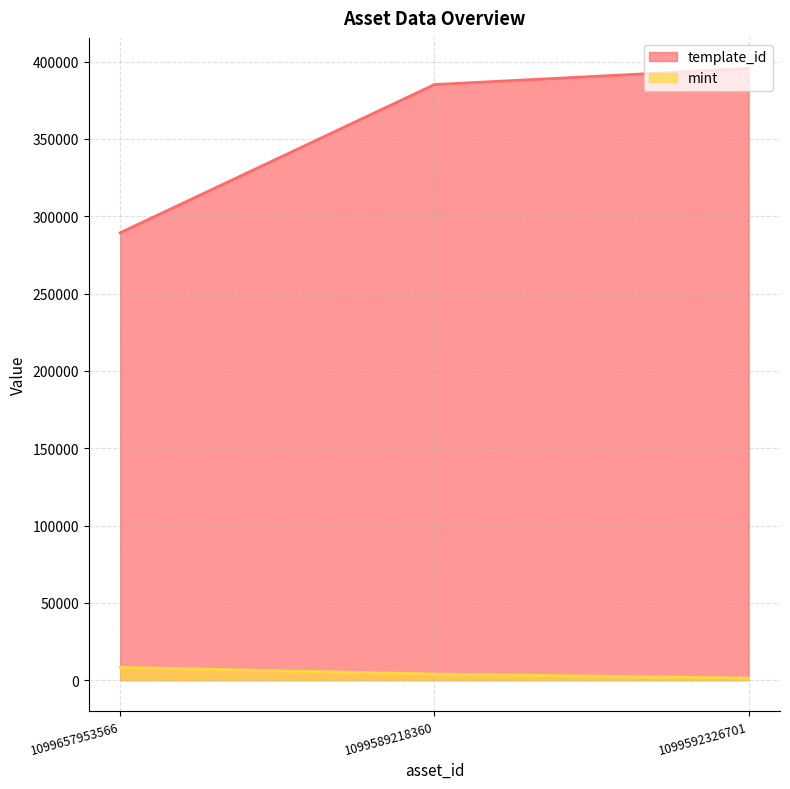

At 1099589218360, list the series in order from largest to smallest.

template_id, mint